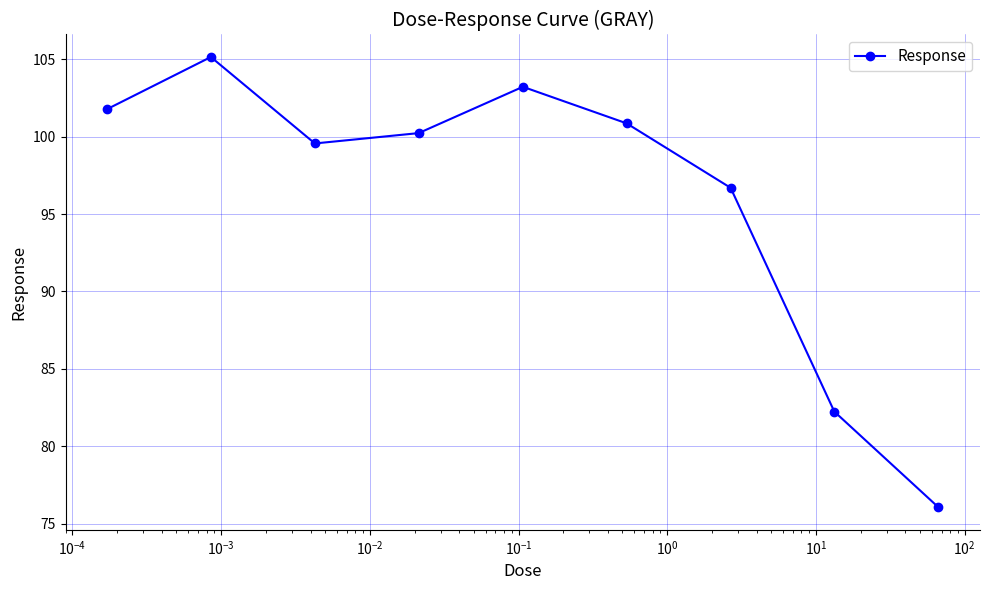

How many data points does each series have?

9